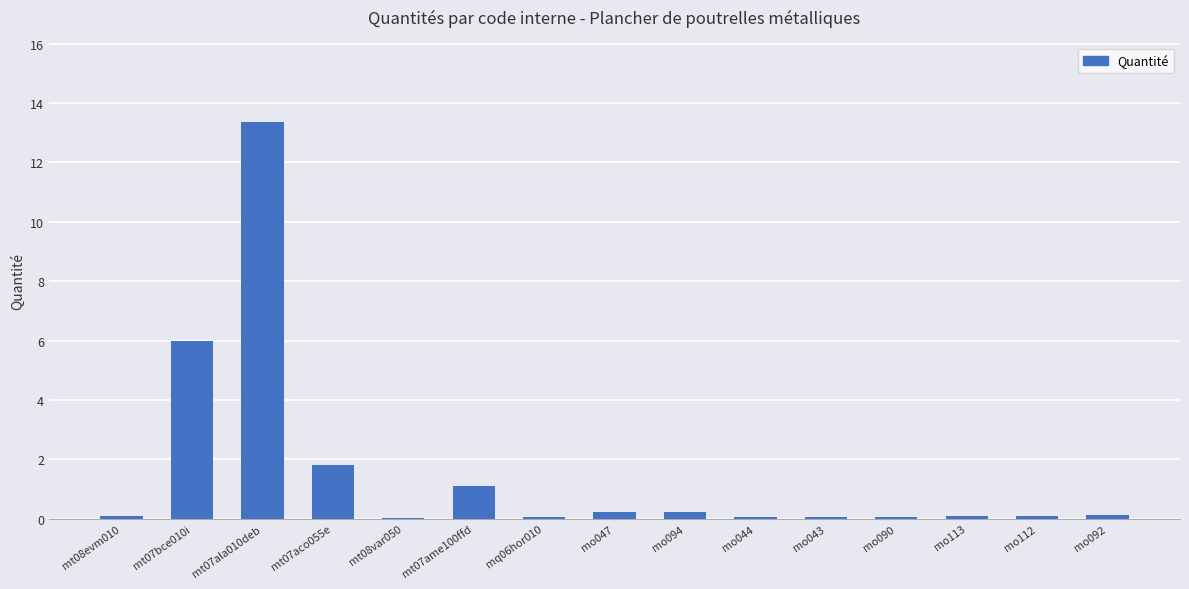

Are the bars horizontal?

No